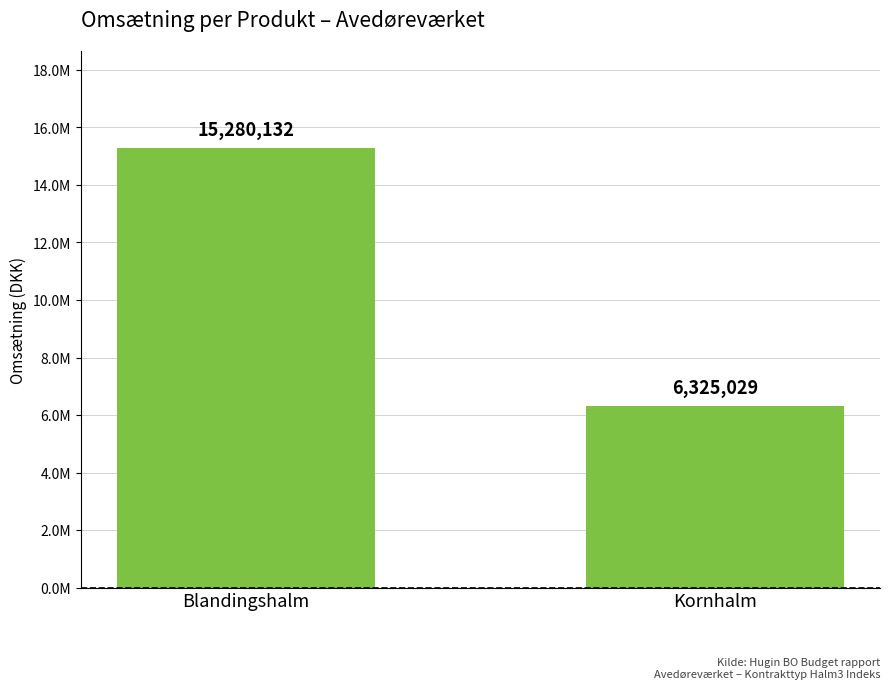

What is the change in value from Blandingshalm to Kornhalm?

-8955103